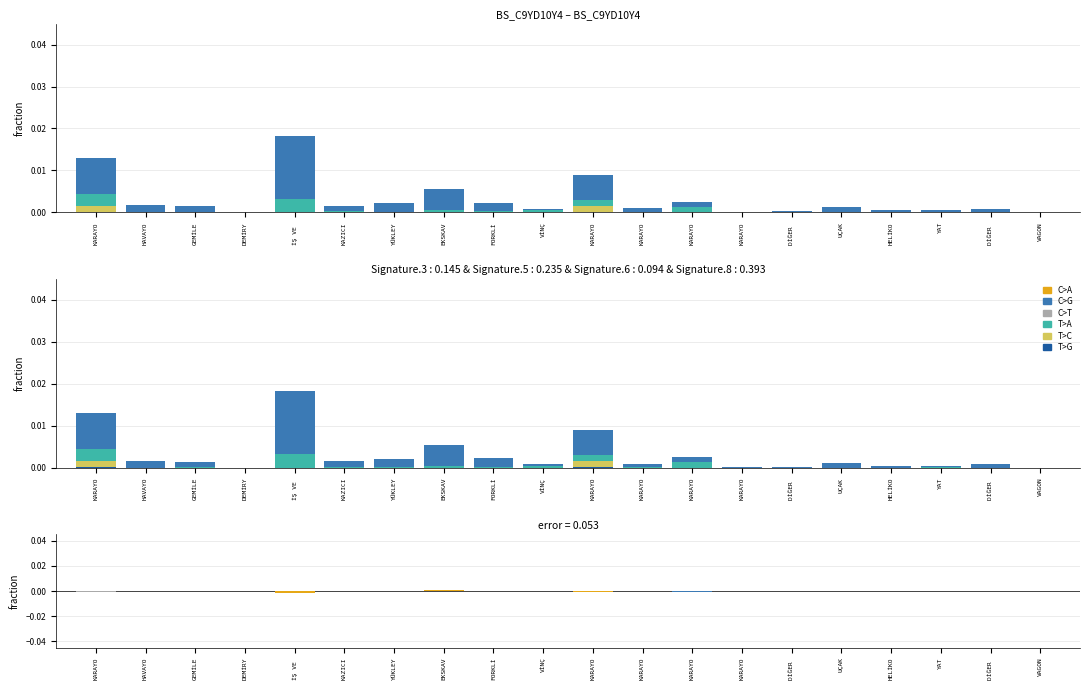

What are all the series names shown in the legend?

C>A, C>G, C>T, T>A, T>C, T>G